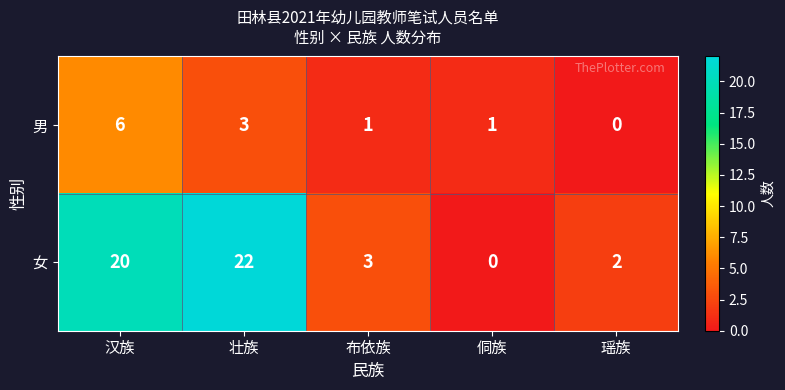

How many distinct data groups are displayed?

2